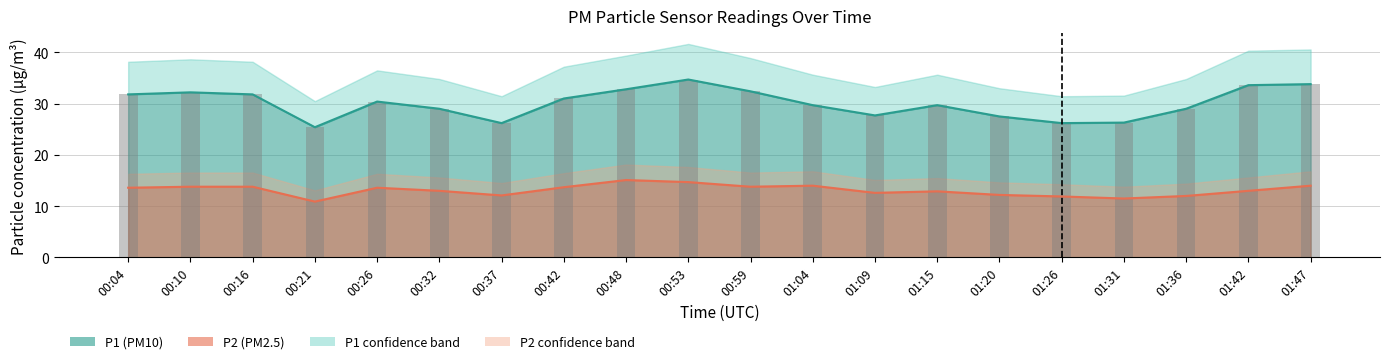

What is the ratio of the value at 00:21 to the value at 01:31?

1.0